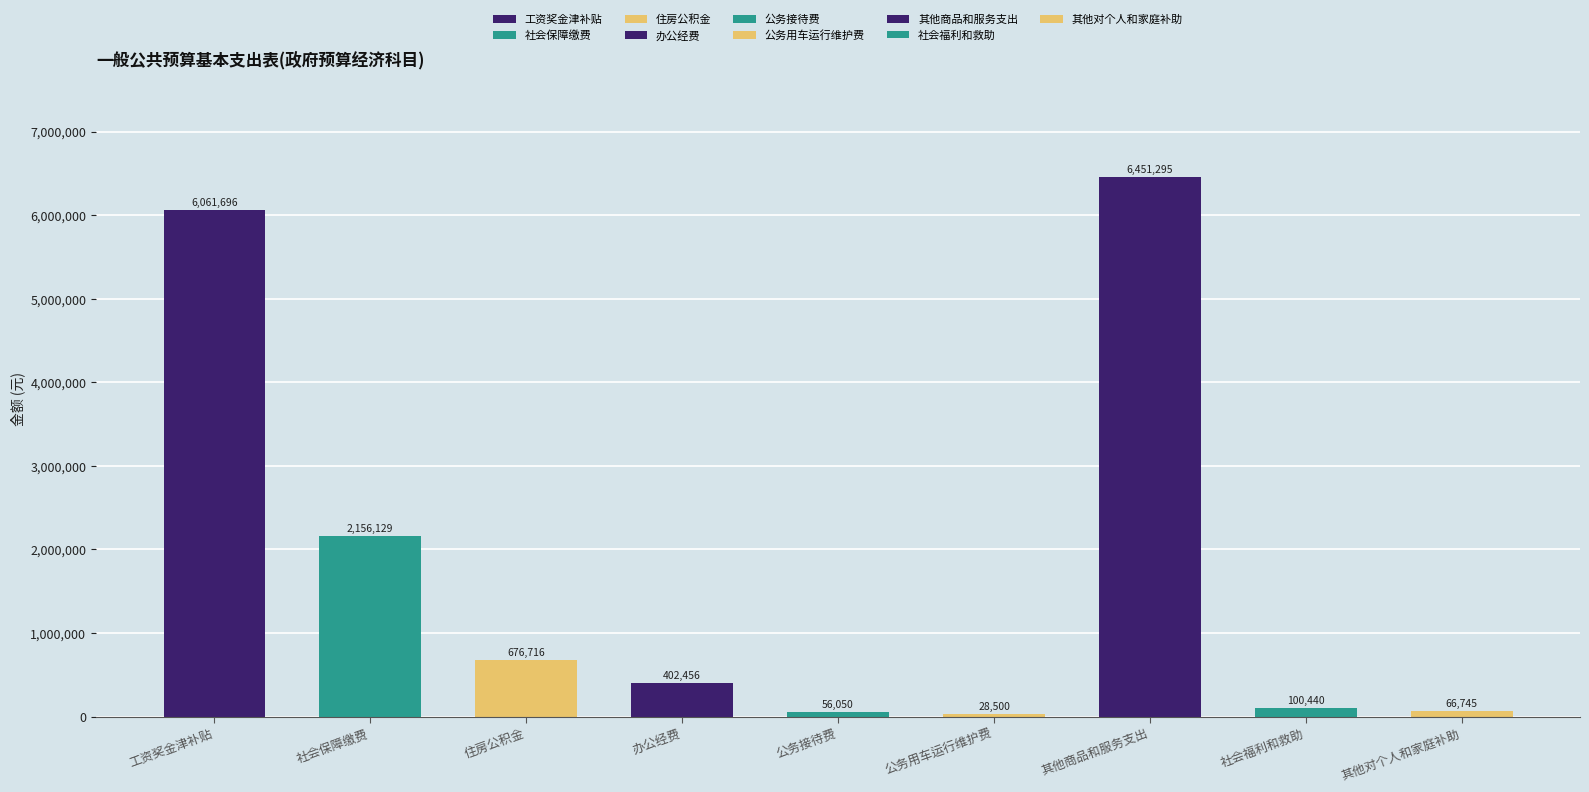

Where is the data nearest to the value 3239897?

社会保障缴费